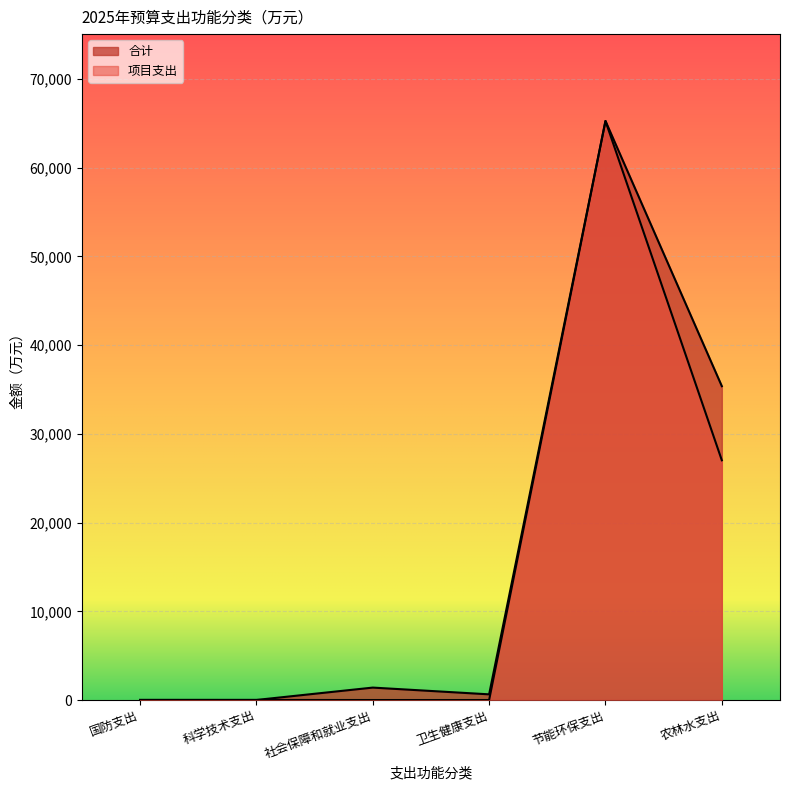

What is the difference between the maximum and minimum values in the 合计 series?

65262.7